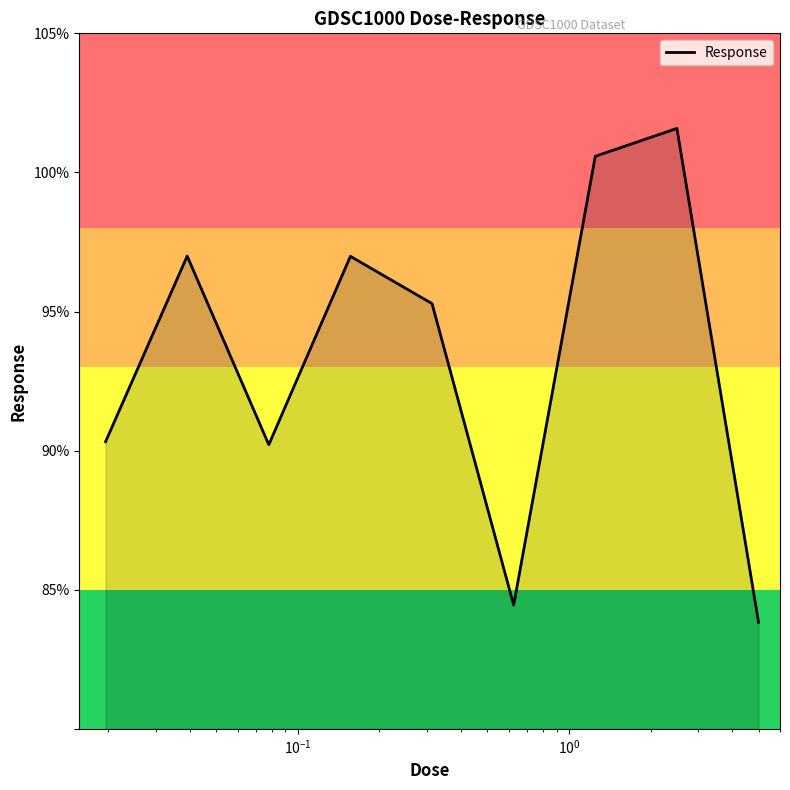

What is the smallest value displayed?

83.8